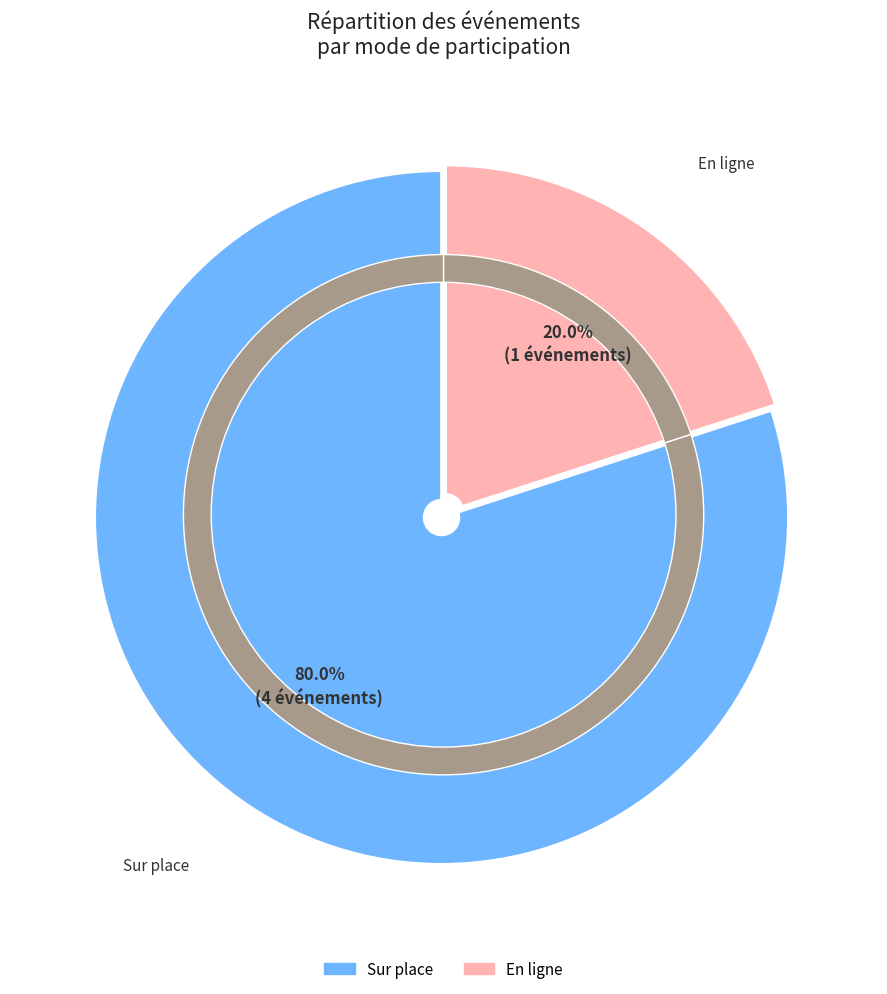

Is it true that 58725399 is 1% of the pie?

False